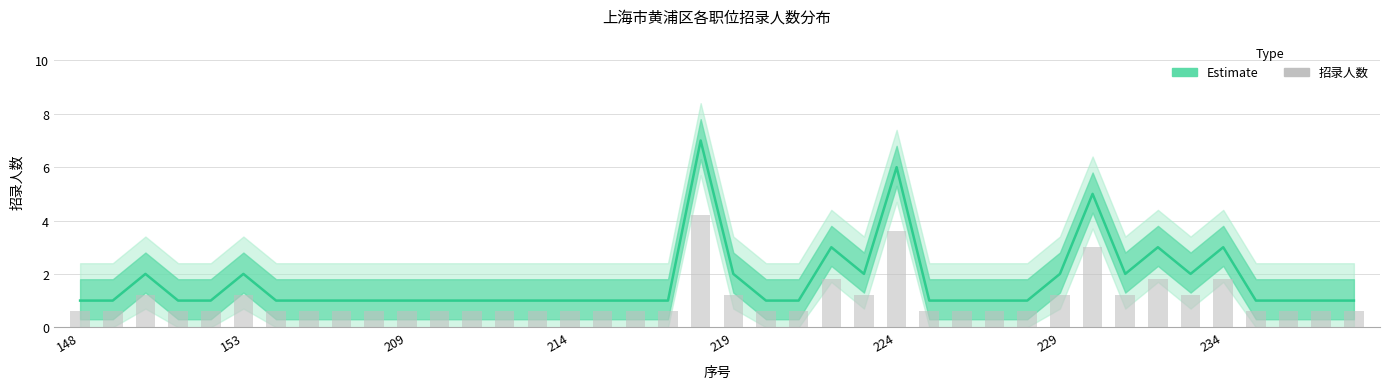

Reading left to right, transcribe all the data shown in this chart.

招录人数 (Estimate): 1.0	1.0	2.0	1.0	1.0	2.0	1.0	1.0	1.0	1.0	1.0	1.0	1.0	1.0	1.0	1.0	1.0	1.0	1.0	7.0	2.0	1.0	1.0	3.0	2.0	6.0	1.0	1.0	1.0	1.0	2.0	5.0	2.0	3.0	2.0	3.0	1.0	1.0	1.0	1.0
招录人数 (bars): 0.6	0.6	1.2	0.6	0.6	1.2	0.6	0.6	0.6	0.6	0.6	0.6	0.6	0.6	0.6	0.6	0.6	0.6	0.6	4.2	1.2	0.6	0.6	1.8	1.2	3.6	0.6	0.6	0.6	0.6	1.2	3.0	1.2	1.8	1.2	1.8	0.6	0.6	0.6	0.6